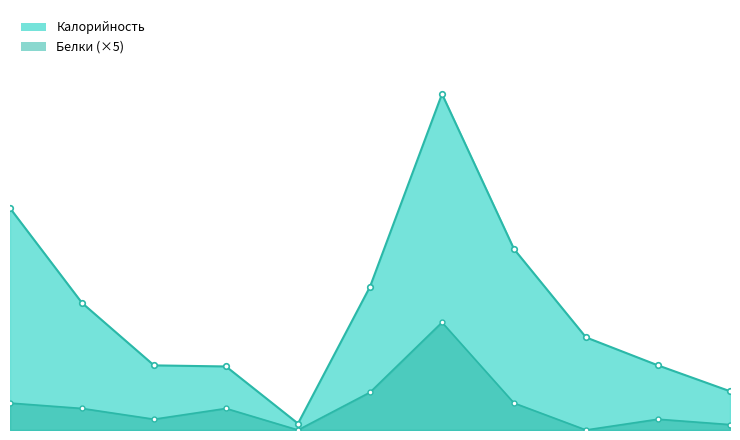

Which series has the largest total across all categories?

Калорийность